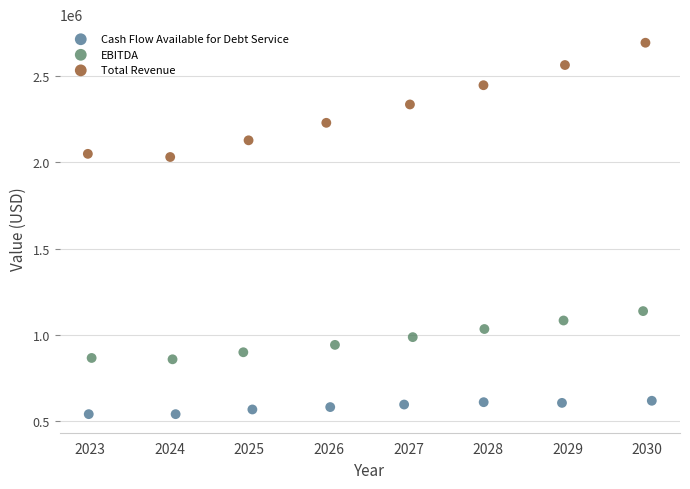

Which series contains the lowest Y value?

Cash Flow Available for Debt Service